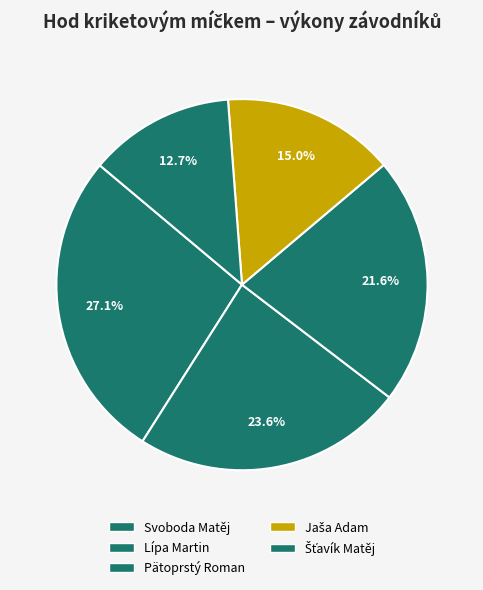

Is there a majority slice in this chart?

No